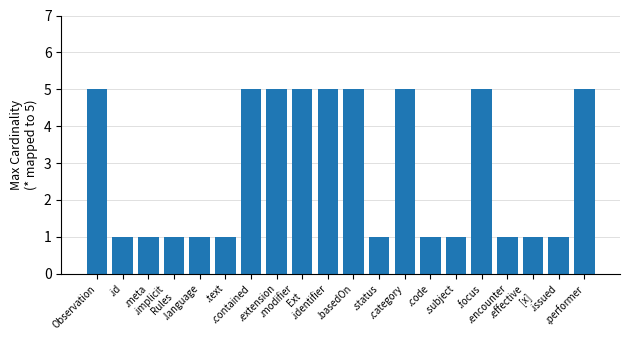

Does the chart contain stacked bars?

No